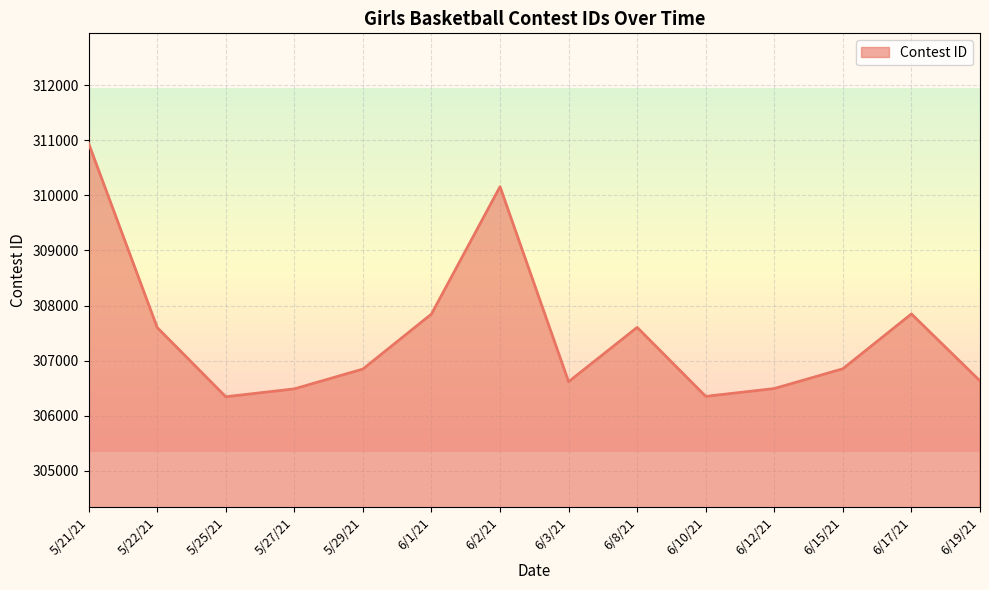

Approximately how many times larger is the value at 5/21/21 compared to 6/19/21?

1.0